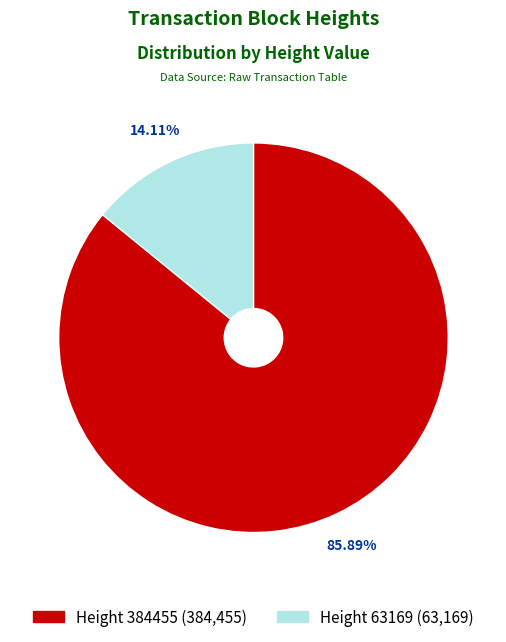

Which has a higher value, Height 63169 (63,169) or Height 384455 (384,455)?

Height 384455 (384,455)